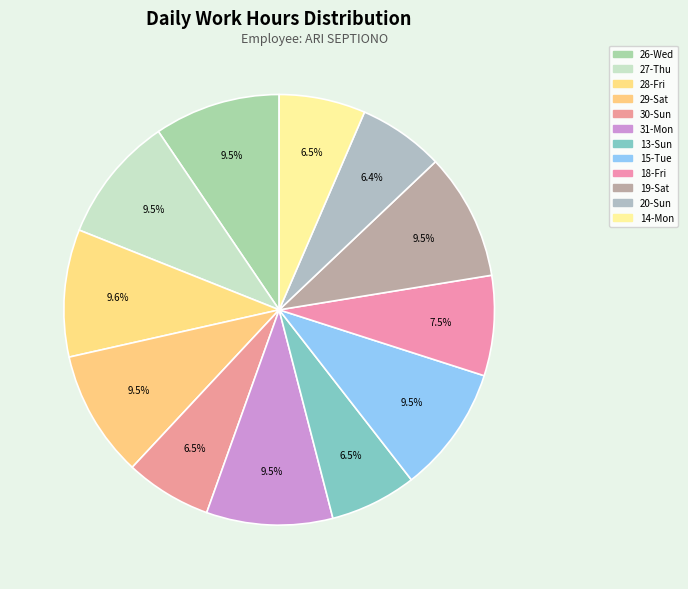

How many slices are in this pie chart?

12